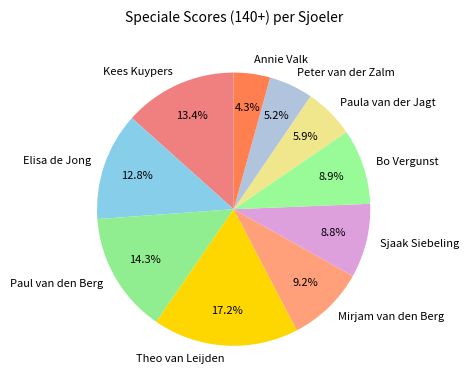

The Theo van Leijden slice represents 17% of the pie. True or false?

True